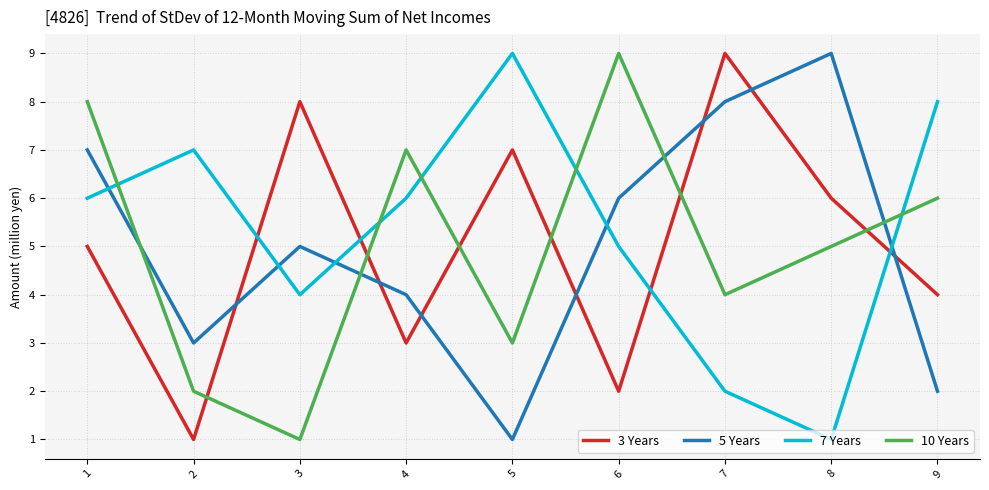

Which series ends up on top after the final intersection of 7 Years and 5 Years?

7 Years